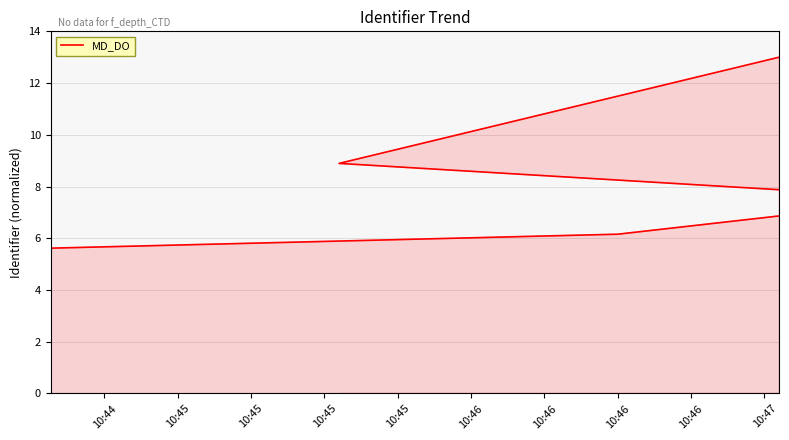

Is it true that the value at 10:46 is 12.3?

False